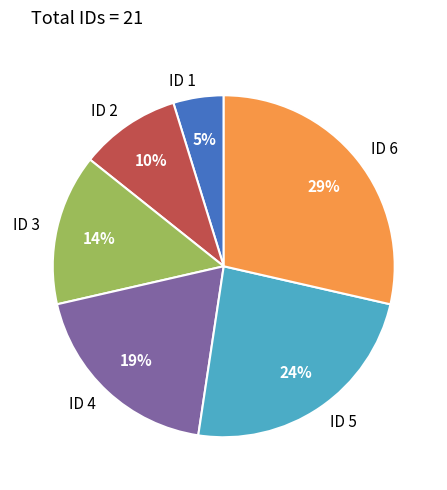

To the nearest percent, what is the average slice percentage?

17%